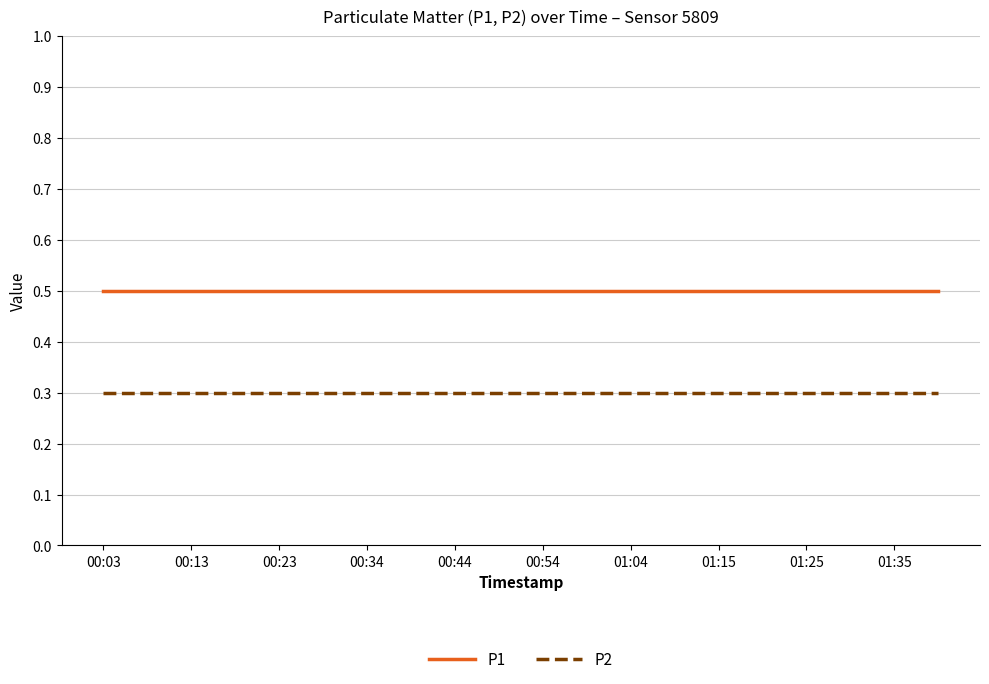

Does the chart display data point markers on the line(s)?

No